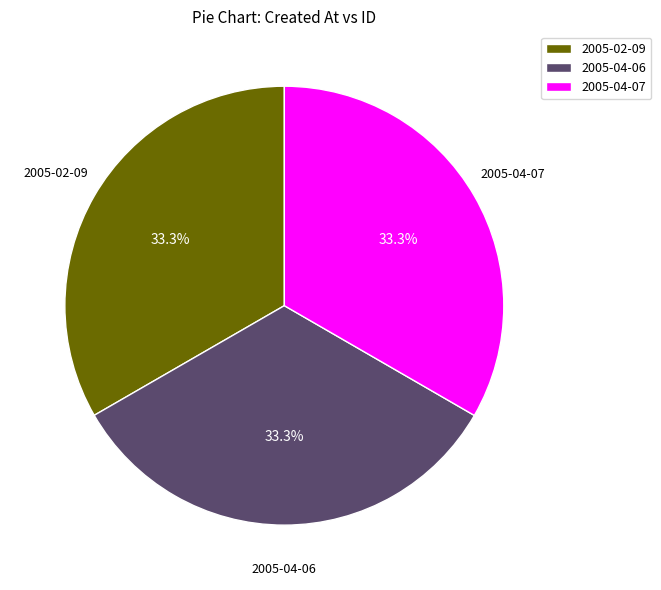

Is it true that 2005-04-07 is 45% of the pie?

False